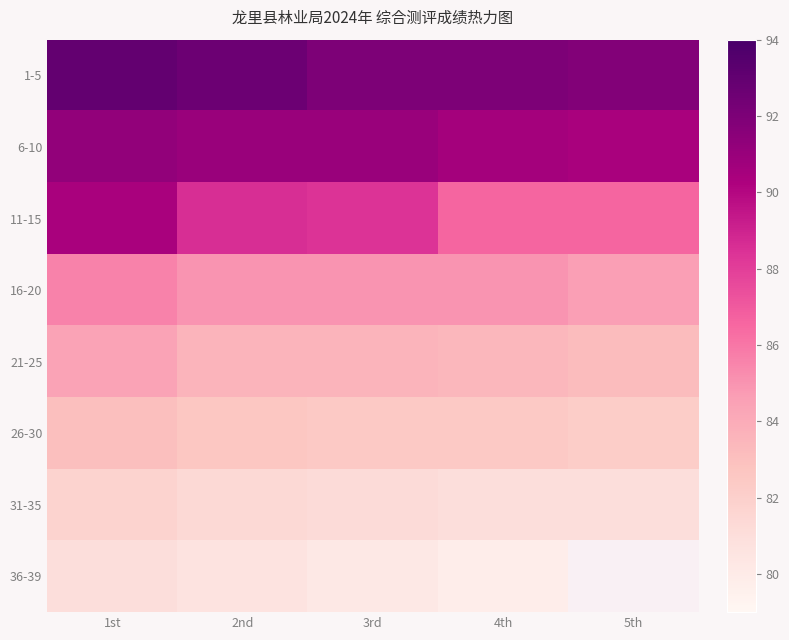

True or false: 11-15 has a value of 86.6 at 5th.

True